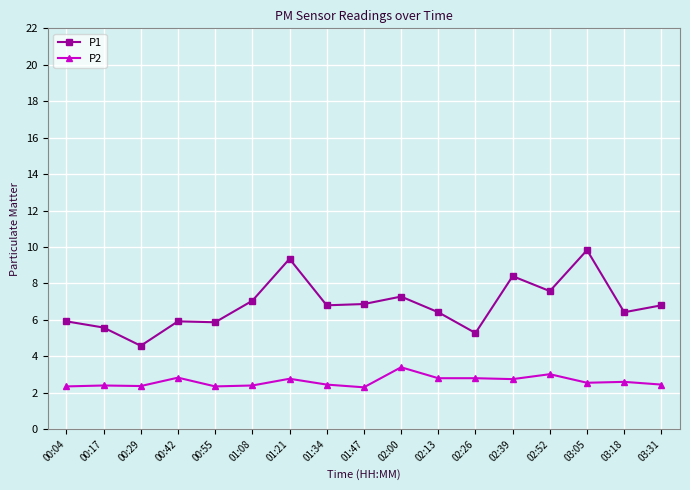

What are all the series names shown in the legend?

P1, P2